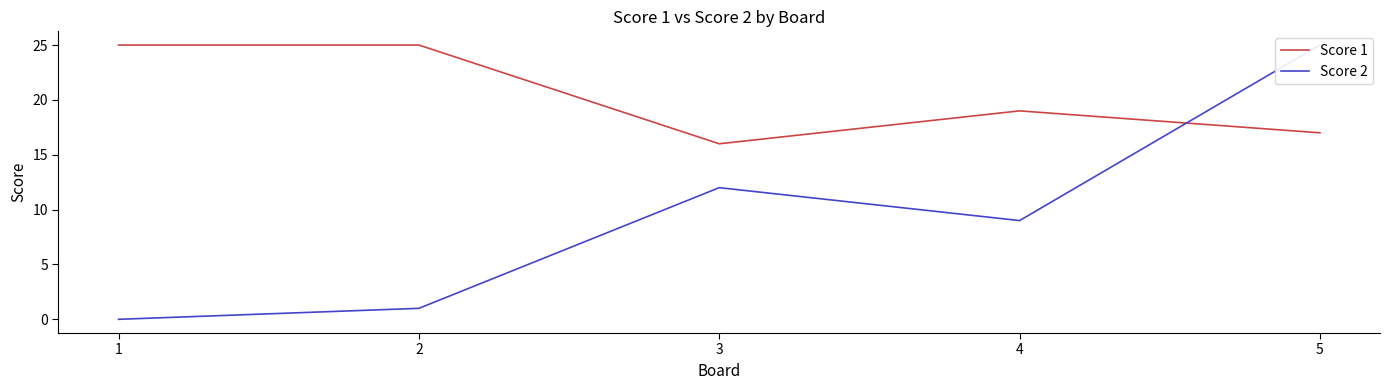

Reading left to right, extract all data points from this chart.

Score 1: 25	25	16	19	17
Score 2: 0	1	12	9	25